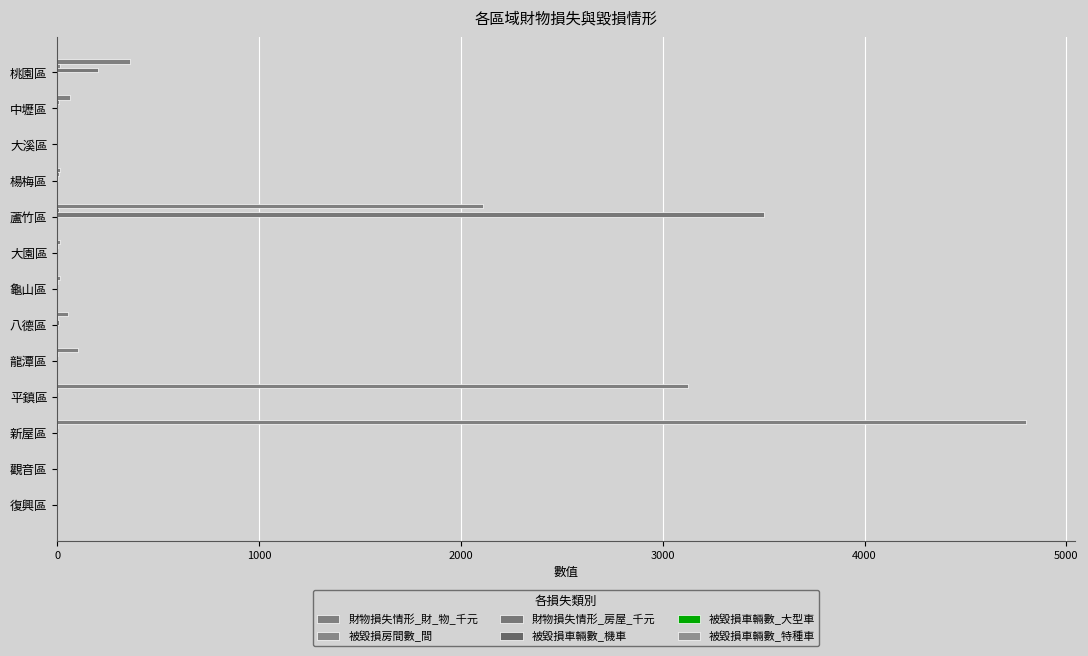

Count the number of data series in this chart.

6